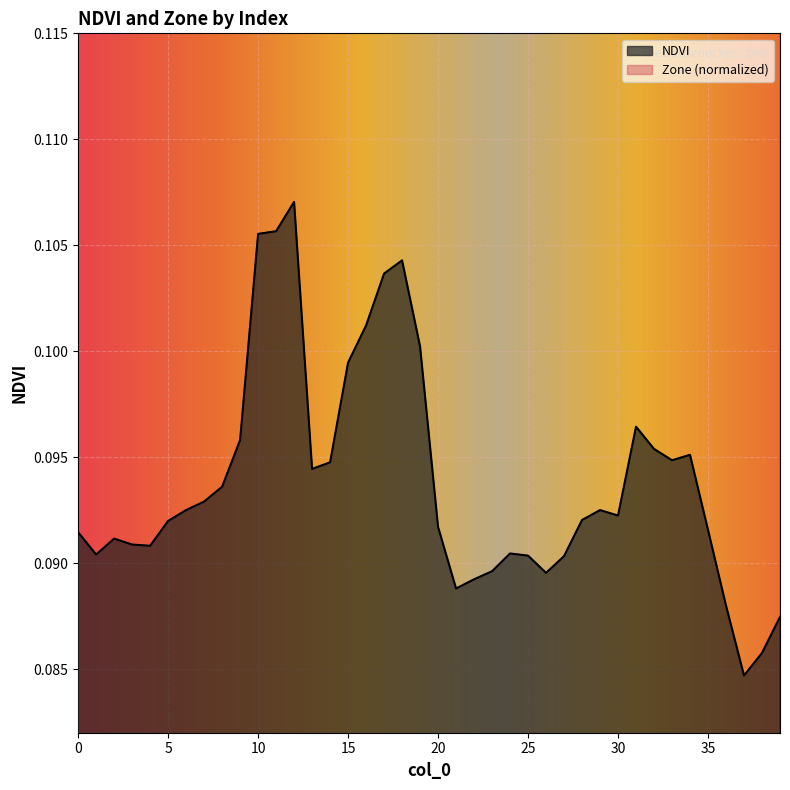

Count the number of data series in this chart.

2